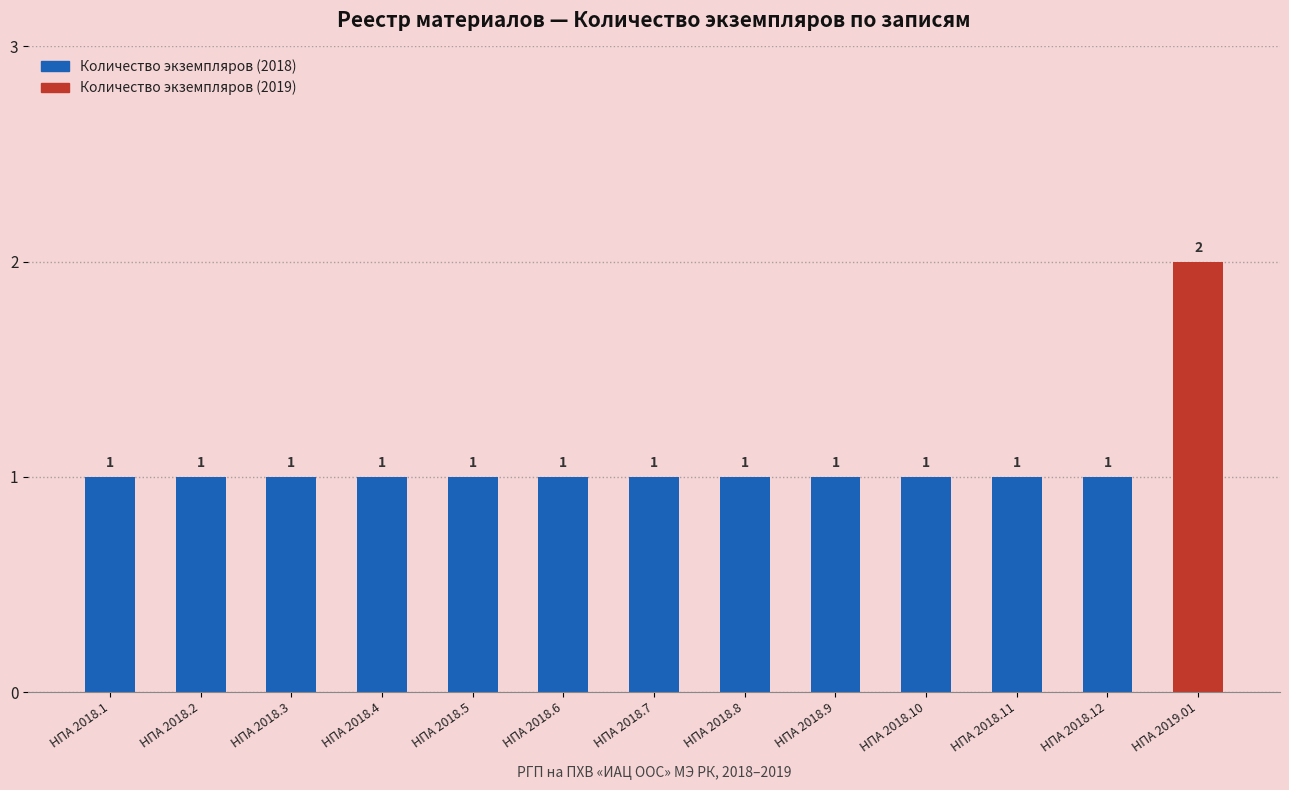

Count the values in the range 1 to 2.

13